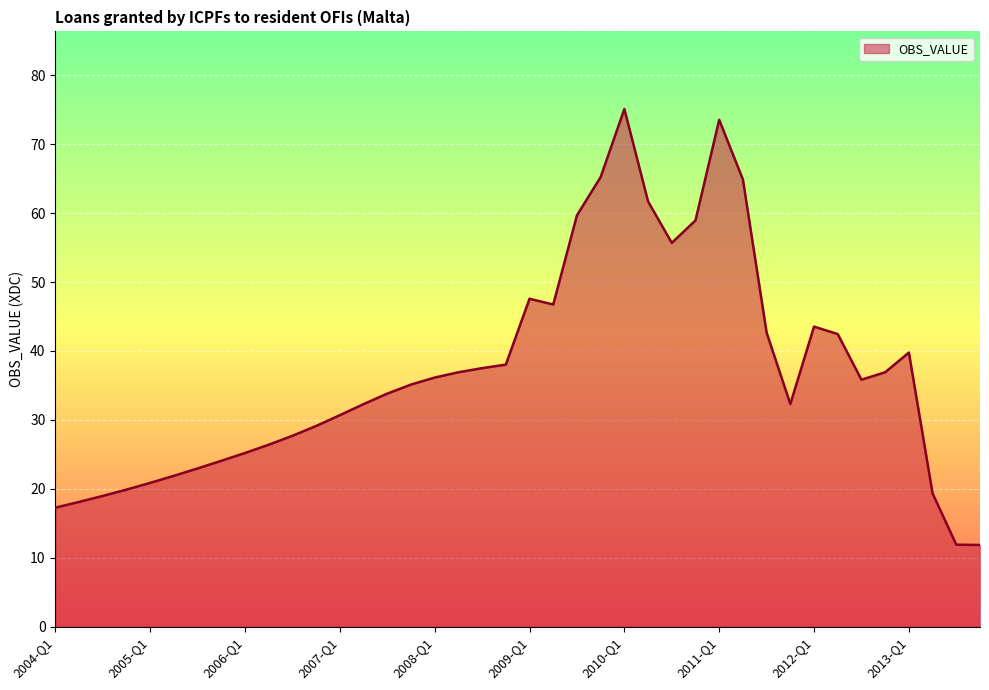

What is the smallest value displayed?

11.9